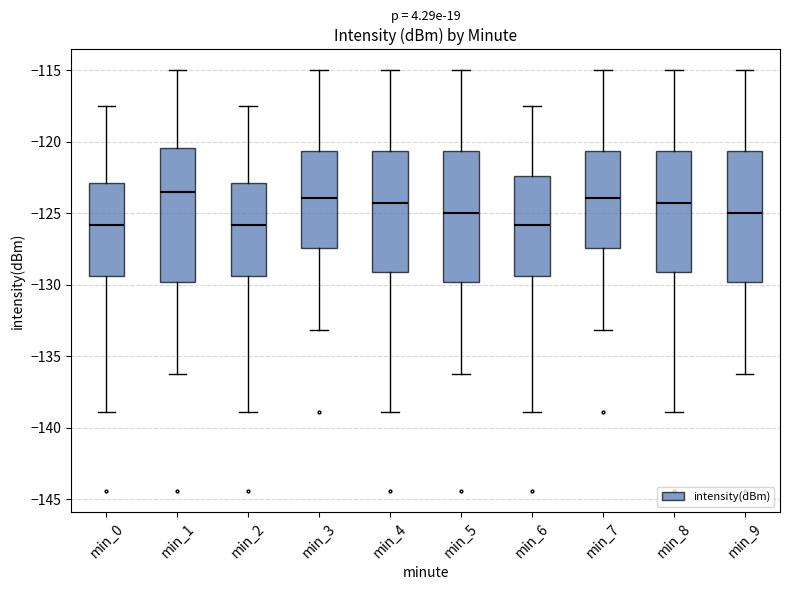

Reading left to right, read every box against the y-axis: the position of its median line, the range the box covers, and the ends of its whiskers. The values are not printed on the chart, so give them approximately, as read against the axis.

min_0: median -126.0, box -129.5 to -123.0, whiskers -139.0 to -117.5
min_1: median -123.5, box -130.0 to -120.5, whiskers -136.0 to -115.0
min_2: median -126.0, box -129.5 to -123.0, whiskers -139.0 to -117.5
min_3: median -124.0, box -127.5 to -120.5, whiskers -133.0 to -115.0
min_4: median -124.5, box -129.0 to -120.5, whiskers -139.0 to -115.0
min_5: median -125.0, box -130.0 to -120.5, whiskers -136.0 to -115.0
min_6: median -126.0, box -129.5 to -122.5, whiskers -139.0 to -117.5
min_7: median -124.0, box -127.5 to -120.5, whiskers -133.0 to -115.0
min_8: median -124.5, box -129.0 to -120.5, whiskers -139.0 to -115.0
min_9: median -125.0, box -130.0 to -120.5, whiskers -136.0 to -115.0